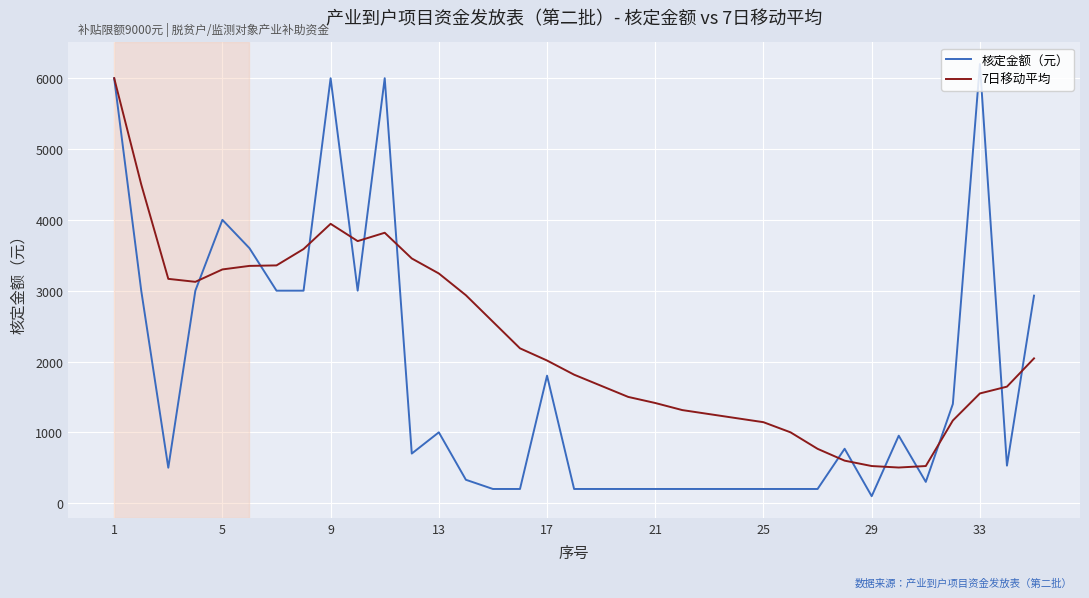

Which series has the largest range (max minus min)?

核定金额（元）